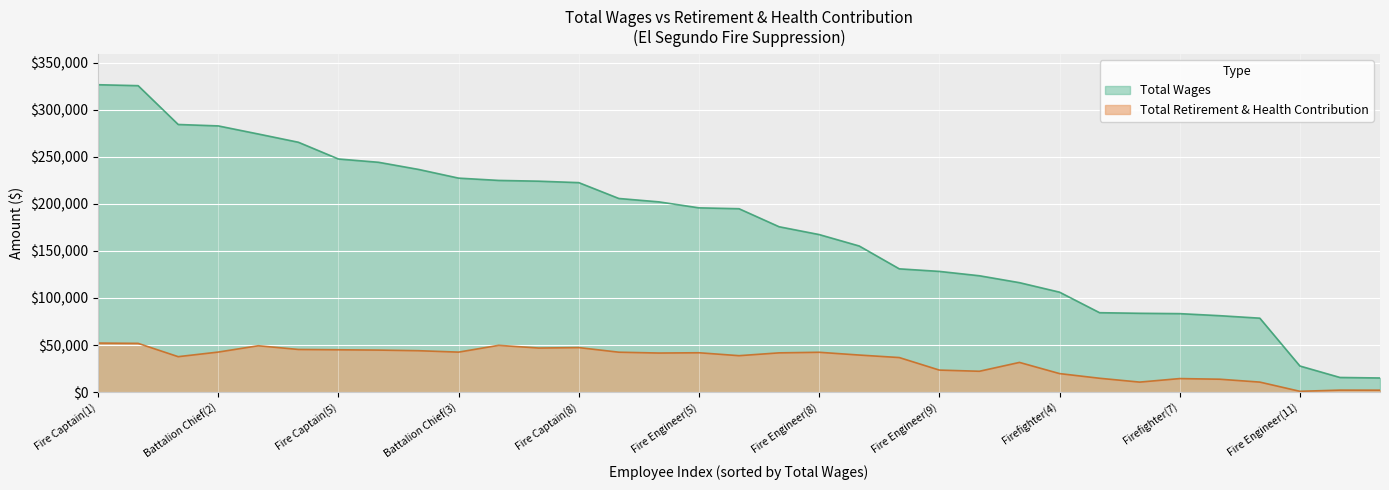

Which series changed the most between Battalion Chief(2) and Fire Engineer(8)?

Total Wages